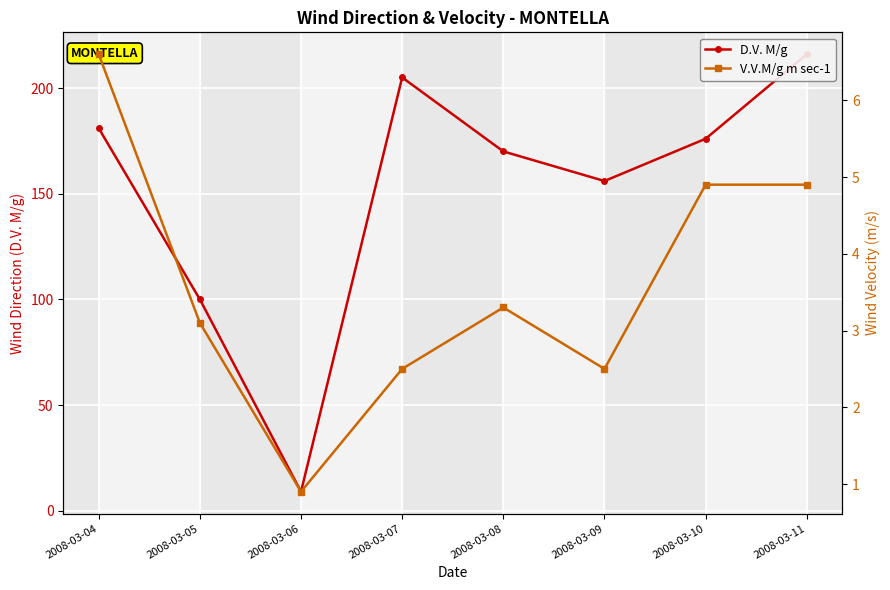

In V.V.M/g m sec-1, how many points are higher than both neighbors (excluding endpoints)?

1